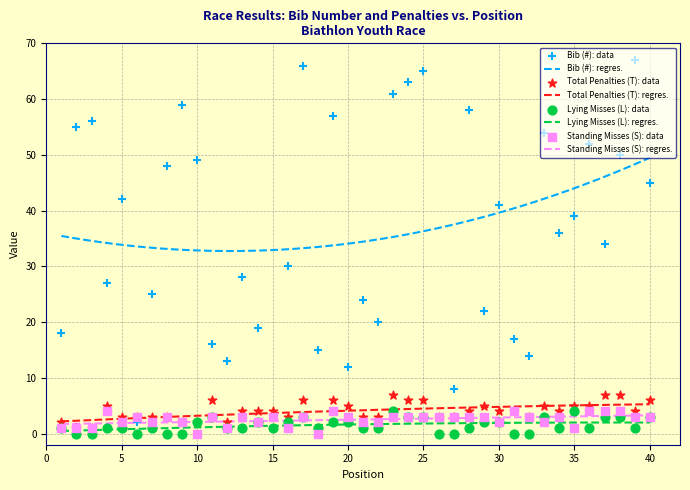

Which series reaches the maximum Y coordinate?

Bib (#)